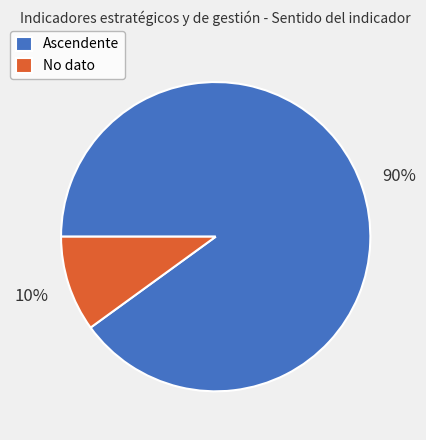

Which category has the biggest portion of the pie?

Ascendente